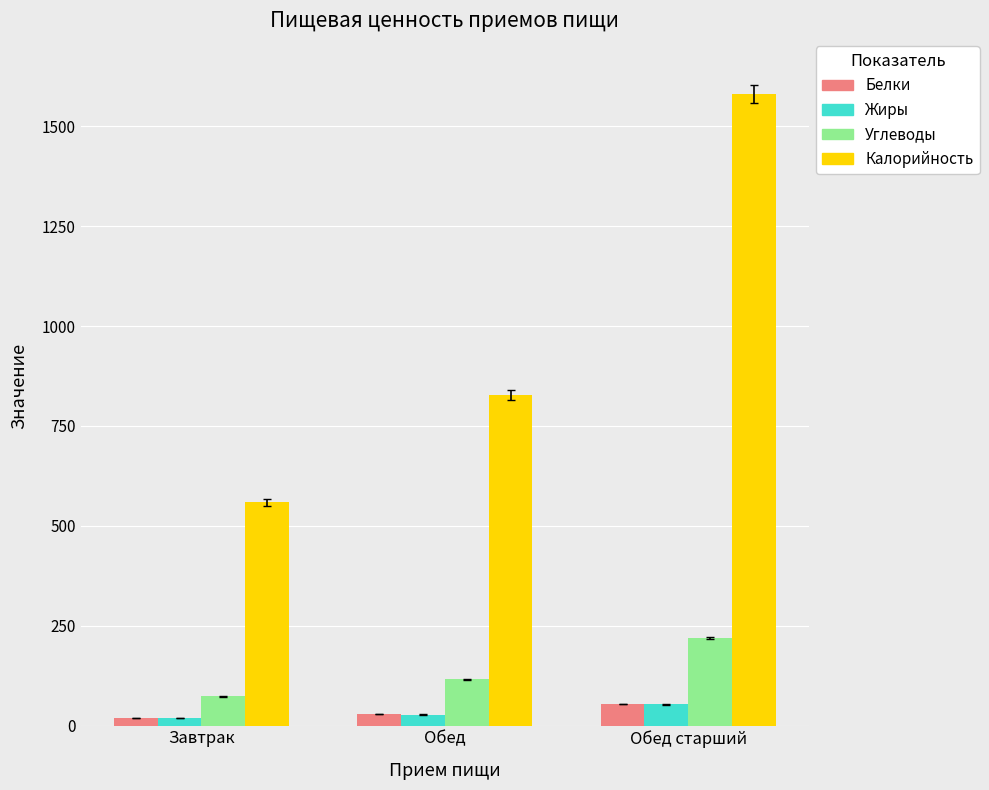

Which series has the largest total across all categories?

Калорийность